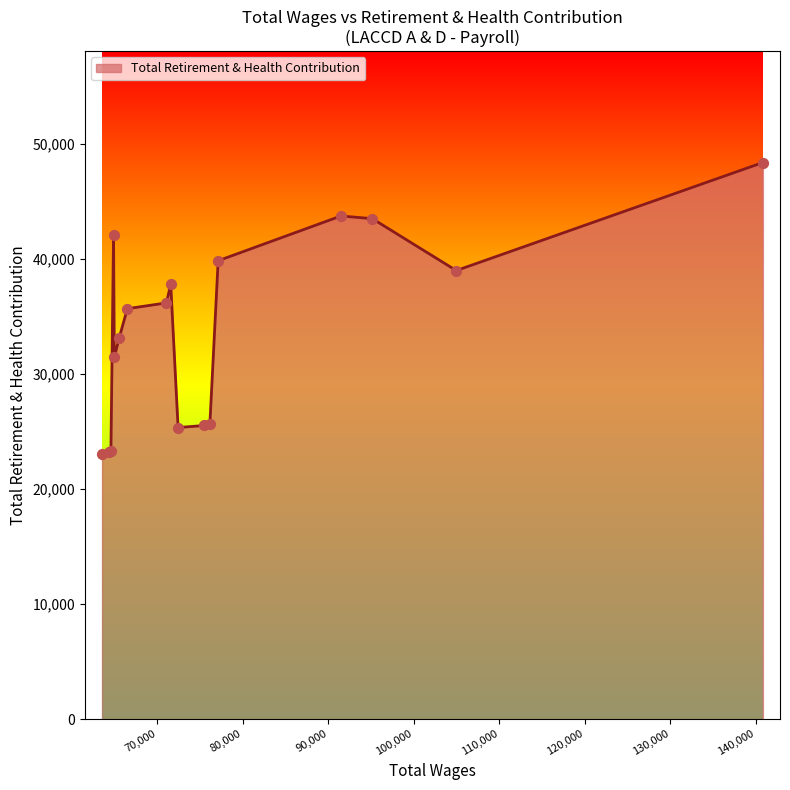

What is the smallest value displayed?

23068